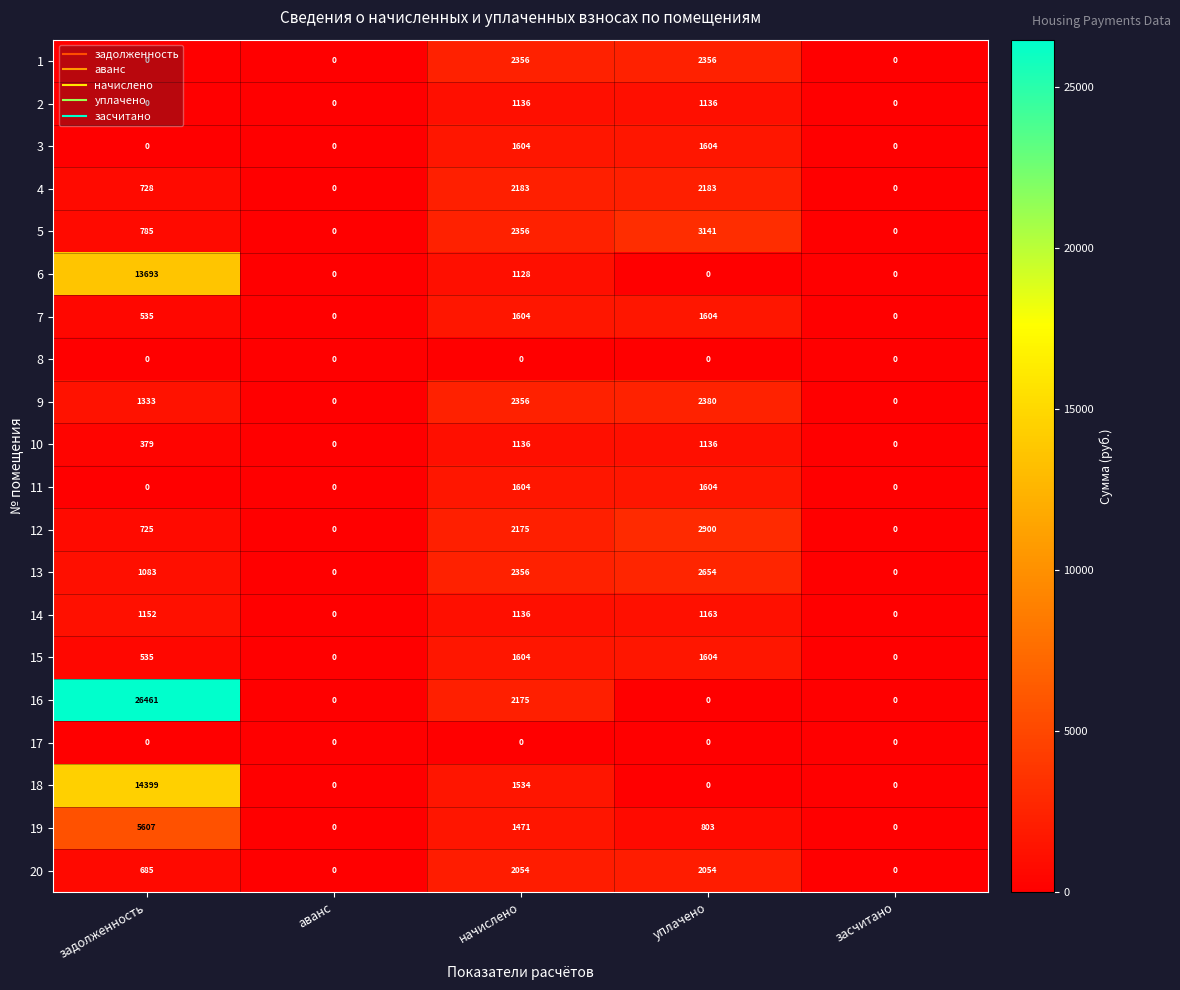

What is the average value of the 11 series?

642